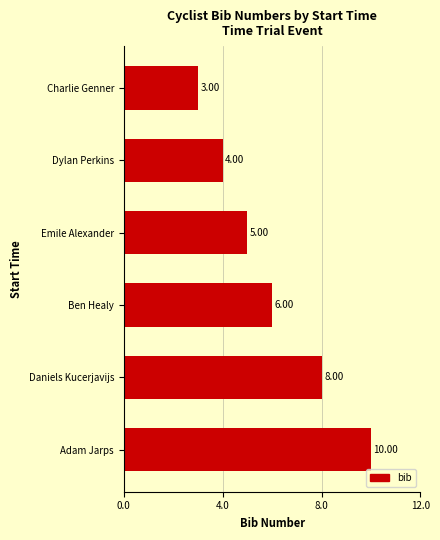

Rank the categories by value from highest to lowest.

Adam Jarps, Daniels Kucerjavijs, Ben Healy, Emile Alexander, Dylan Perkins, Charlie Genner